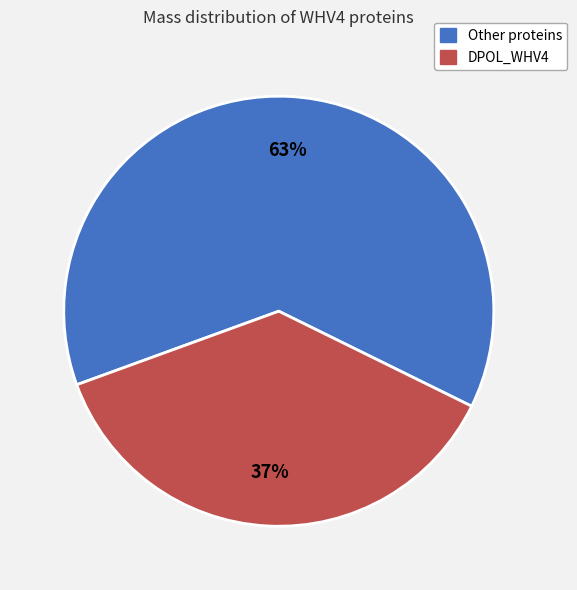

To the nearest percent, what is the difference between the largest and smallest slice percentages?

26%